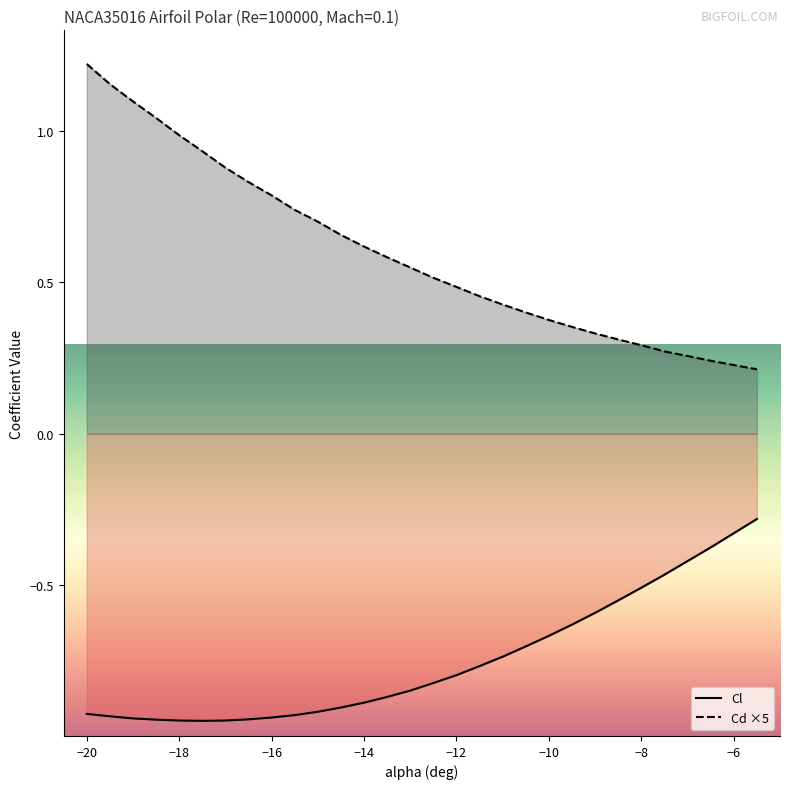

What is the maximum value for Cl?

-0.3